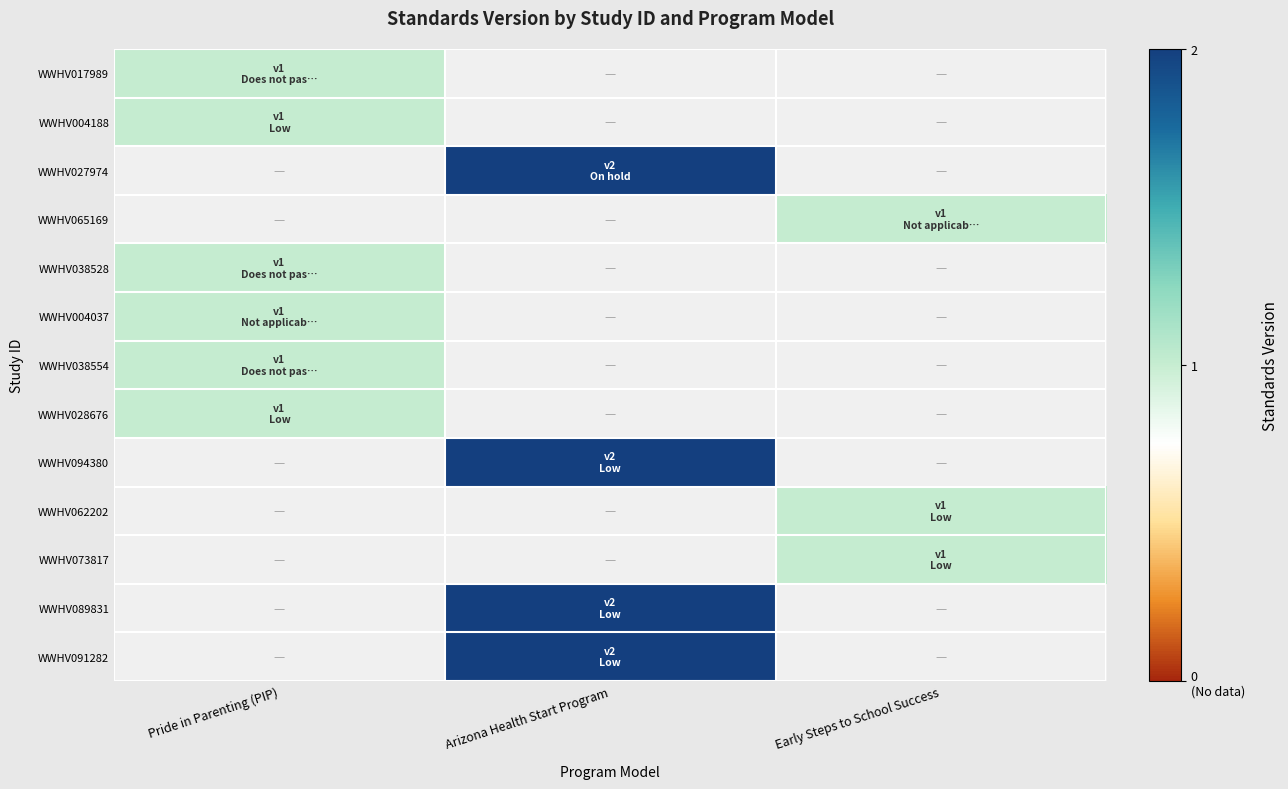

True or false: WWHV089831 has a value of 3.4 at Arizona Health Start Program.

False